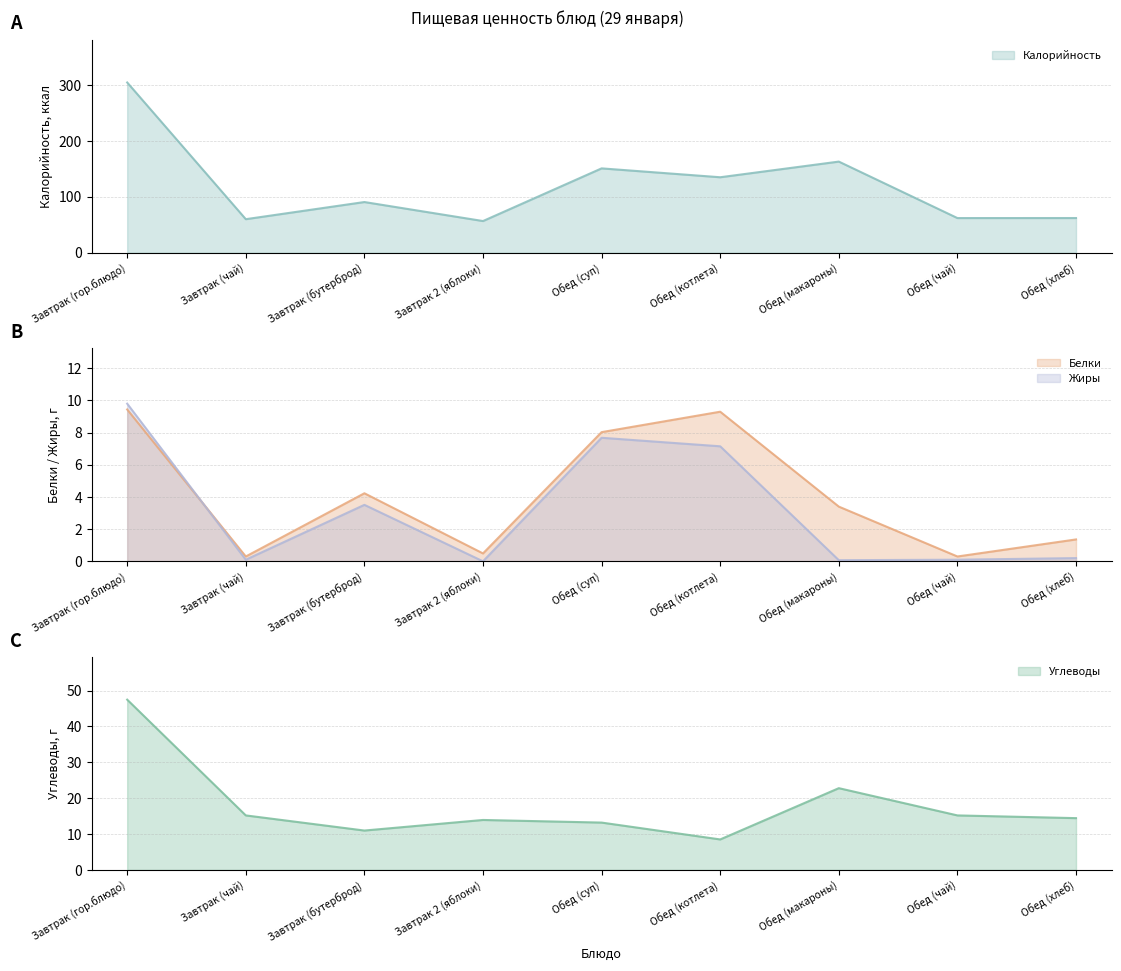

True or false: Белки has a value of 10.8 at Обед (суп).

False